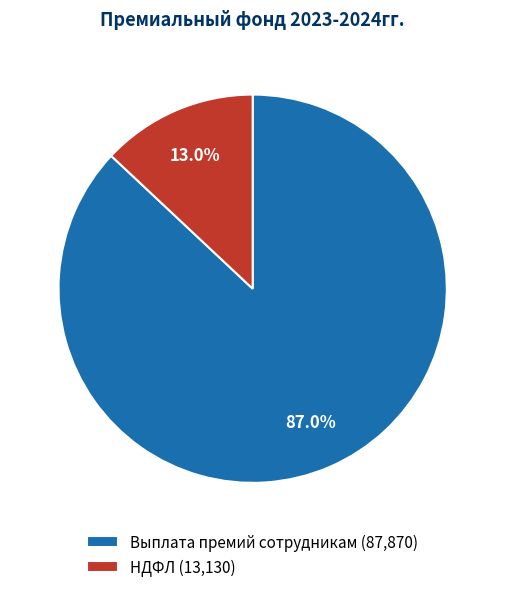

The Выплата премий сотрудникам slice represents 87% of the pie. True or false?

True